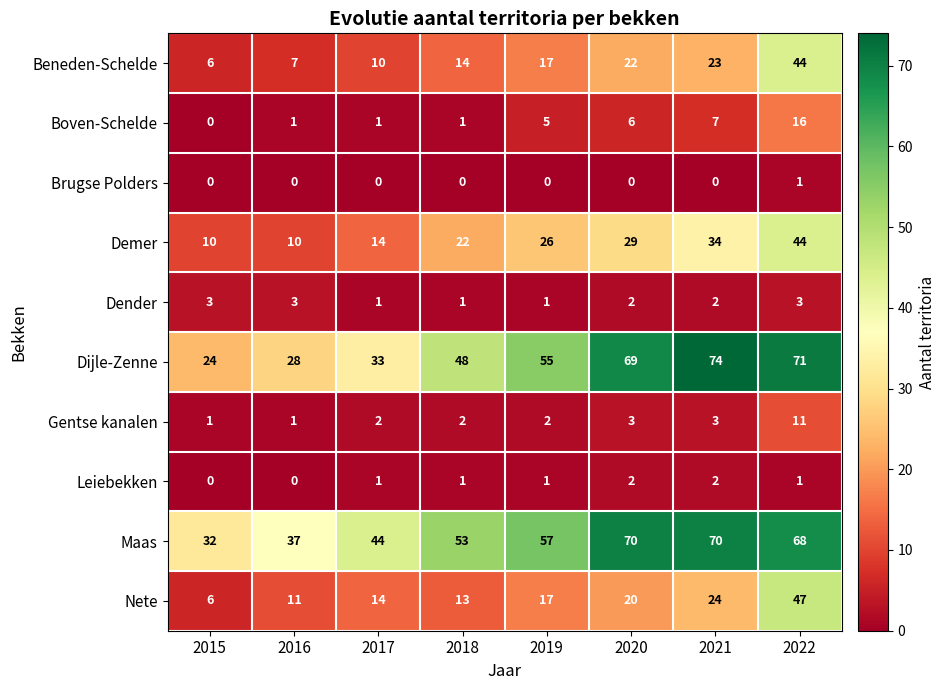

List the labels in order of Dijle-Zenne value, smallest first.

2015, 2016, 2017, 2018, 2019, 2020, 2022, 2021